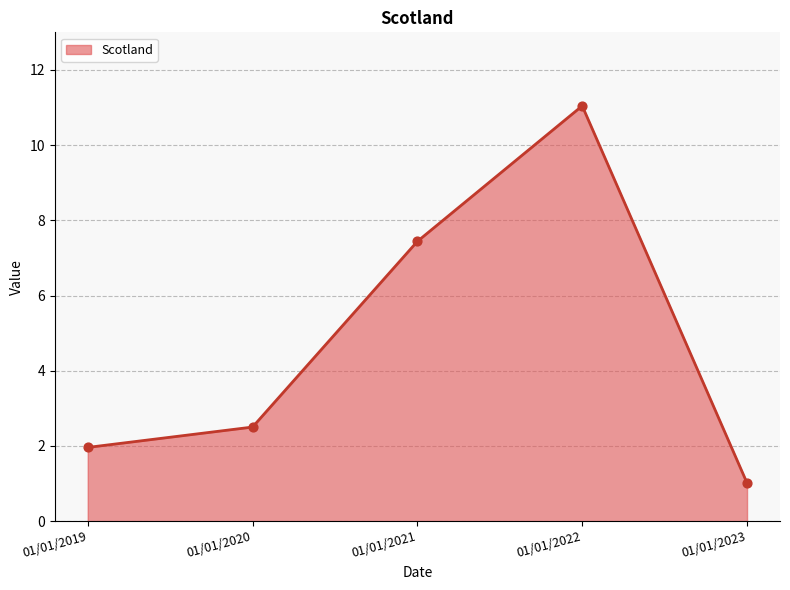

What is the change in value from 01/01/2019 to 01/01/2020?

+0.5